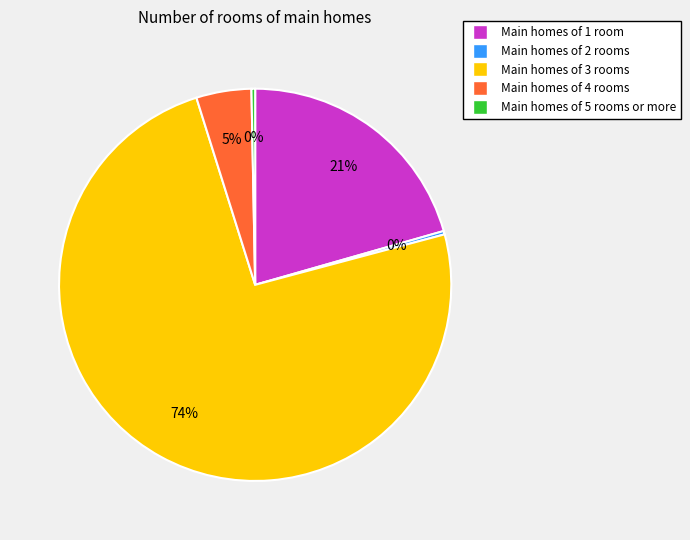

To the nearest percent, what is the difference between the largest and smallest slice percentages?

74%